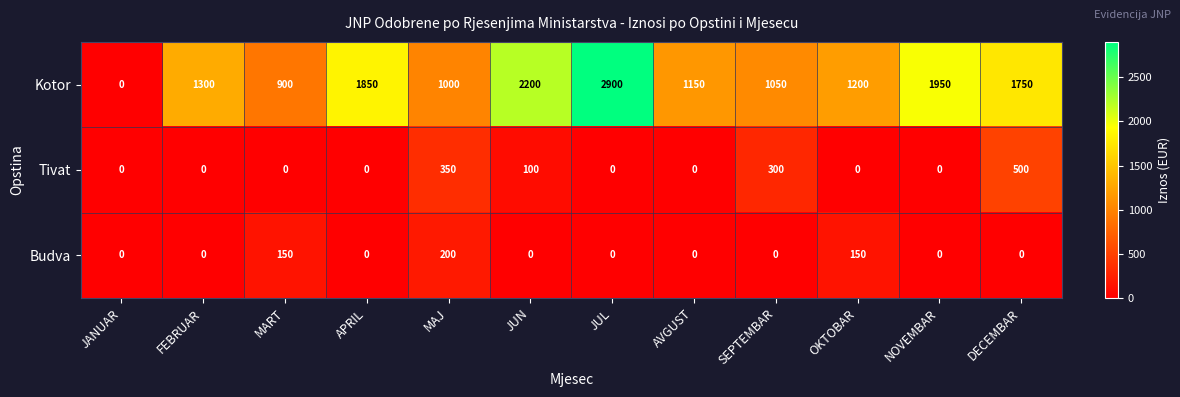

What is the difference between the second highest and second lowest values in the Budva series?

150